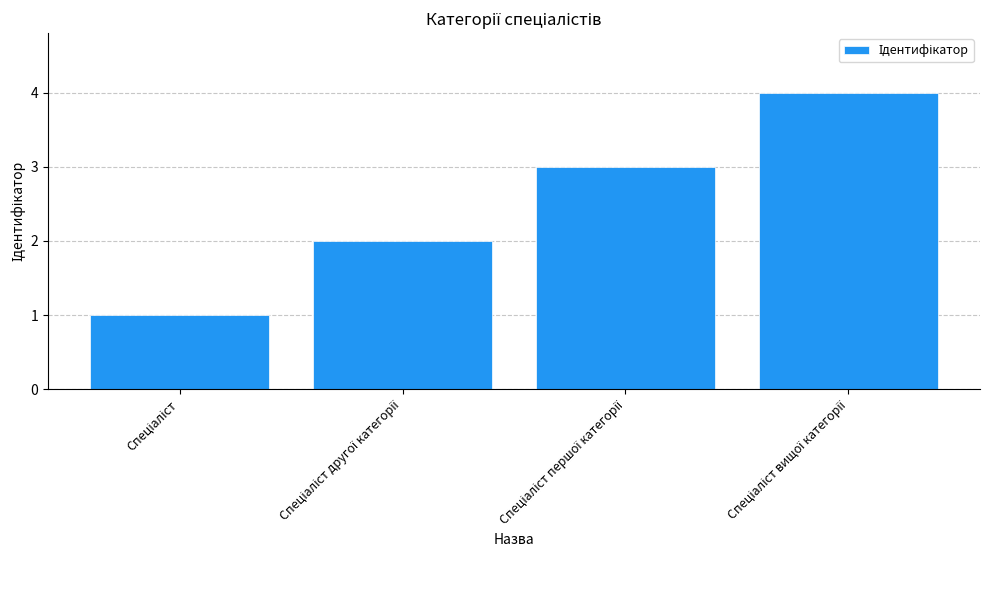

What is the difference between the maximum and second lowest values?

2